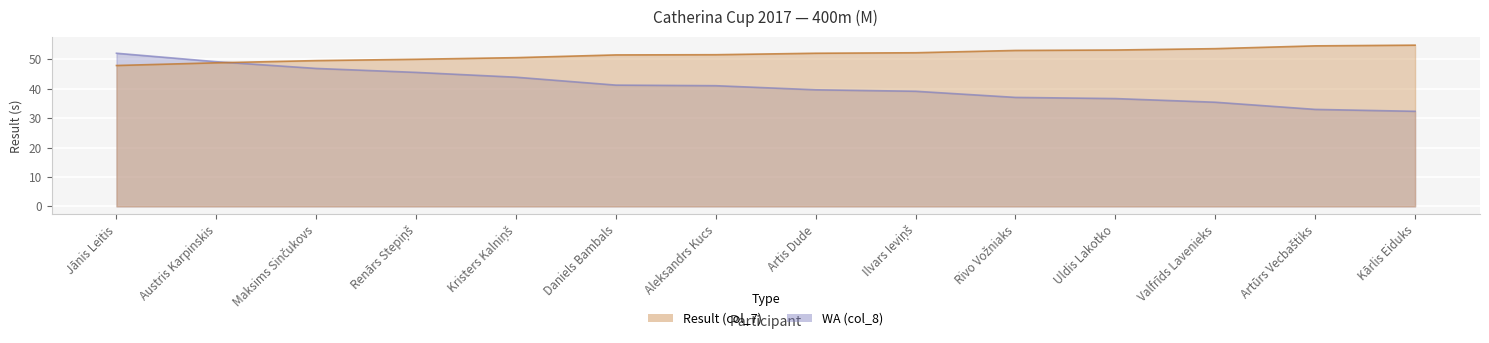

Reading left to right, extract all data points from this chart.

Result (col_7): 47.9	48.8	49.6	50.0	50.6	51.5	51.6	52.1	52.3	53.0	53.2	53.6	54.6	54.8
WA (col_8): 52.1	49.2	46.9	45.6	43.9	41.3	41.1	39.7	39.2	37.1	36.7	35.4	33.0	32.3